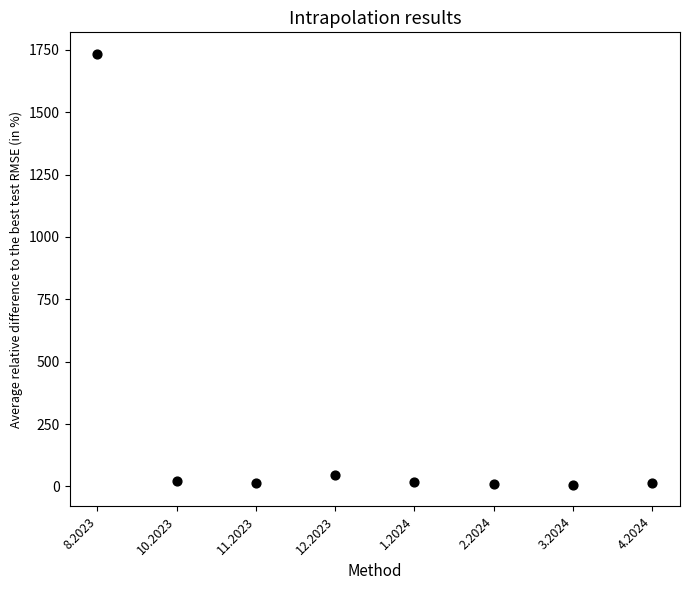

What Y value in the scatter plot is closest to 870?

46